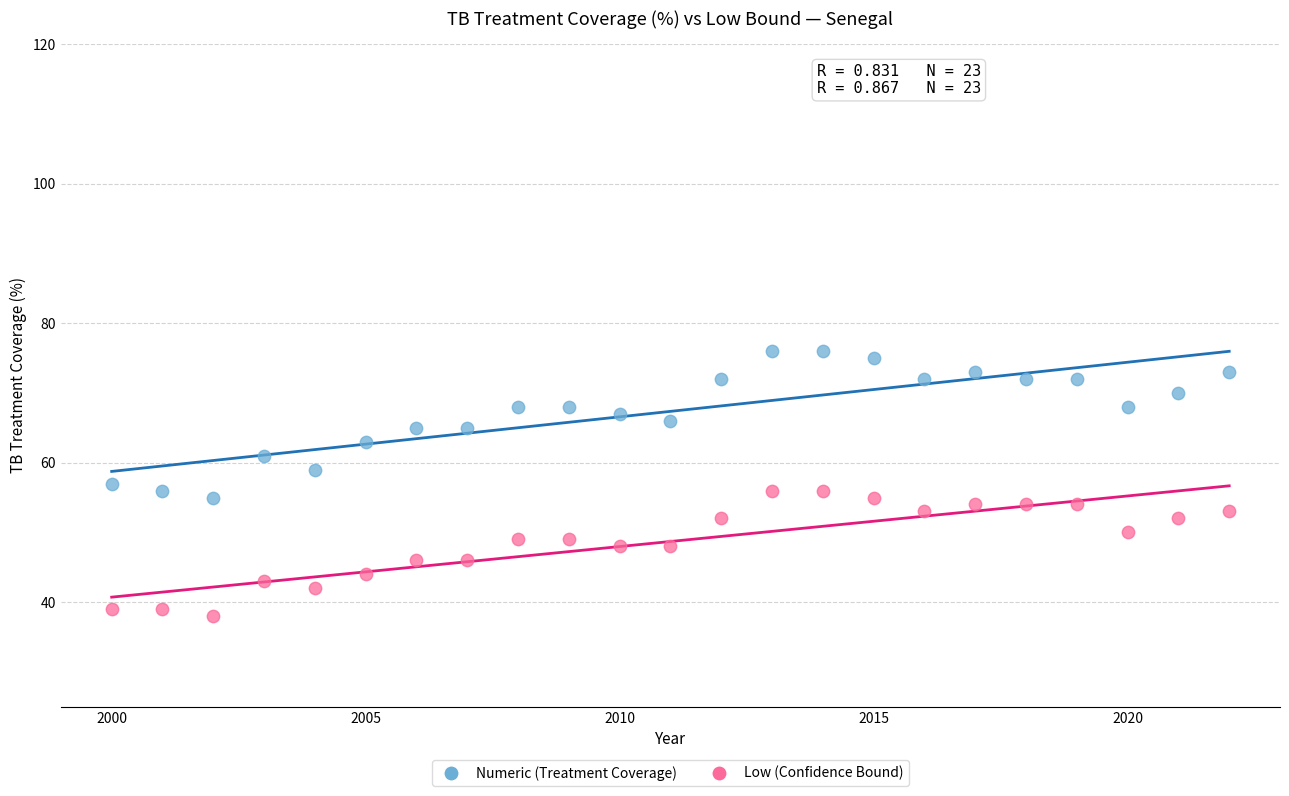

Across all data points, what is the range of X values (max minus min)?

22